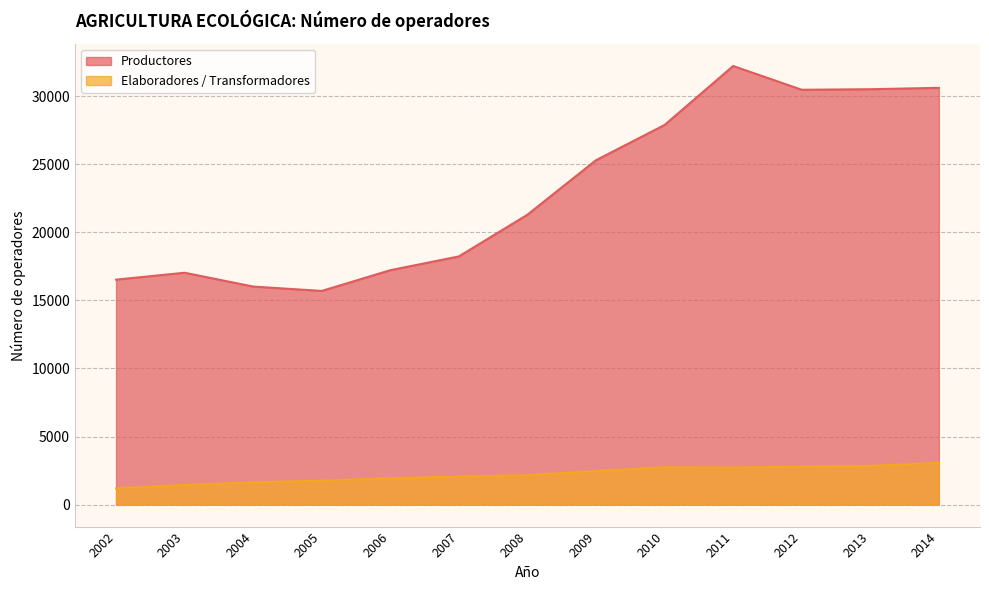

What is the value of the Productores point at the 9th from the left?

27877